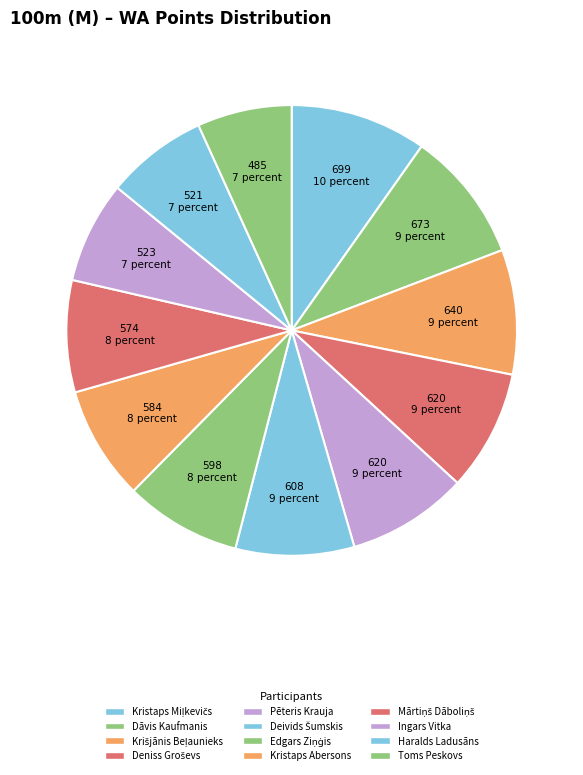

What is the change in value from Pēteris Krauja to Kristaps Abersons?

-36